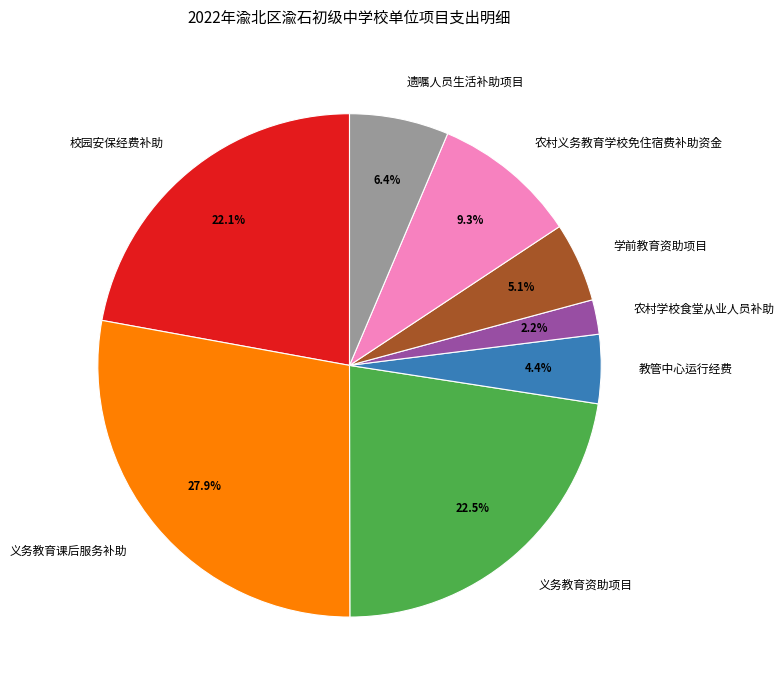

Which has a higher value, 义务教育课后服务补助 or 校园安保经费补助?

义务教育课后服务补助